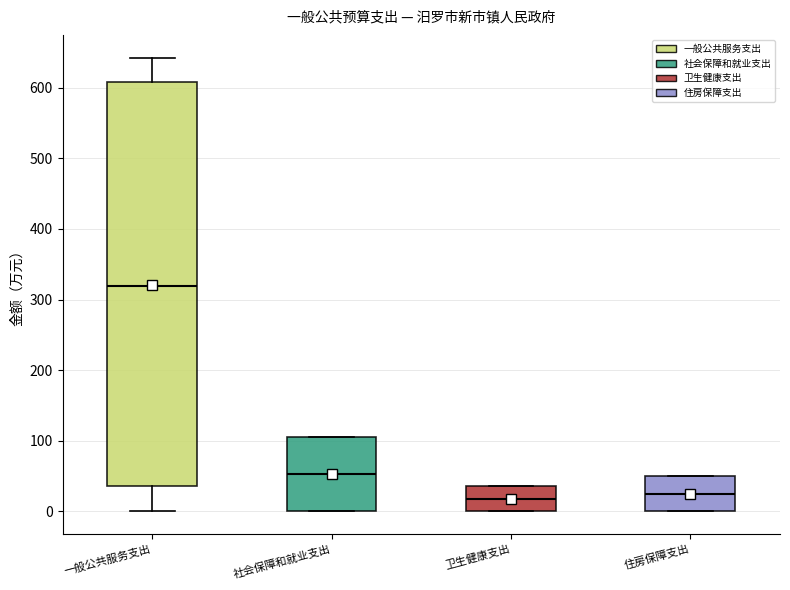

Reading left to right, transcribe this box plot: for each box, give where its median line is, the range the box spans, and where its two whiskers end, as read against the y-axis. The values are not printed on the chart, so give them approximately, as read against the axis.

一般公共服务支出: median 320, box 40 to 610, whiskers 0 to 640
社会保障和就业支出: median 50, box 0 to 110, whiskers 0 to 110
卫生健康支出: median 20, box 0 to 40, whiskers 0 to 40
住房保障支出: median 30, box 0 to 50, whiskers 0 to 50